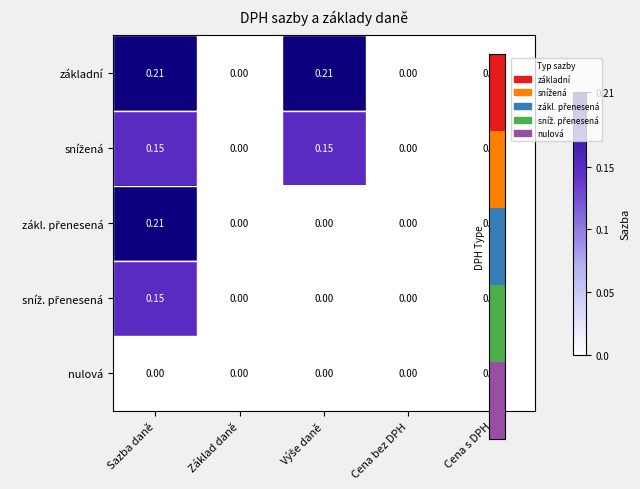

At which category is the sum across all series the highest?

Sazba daně